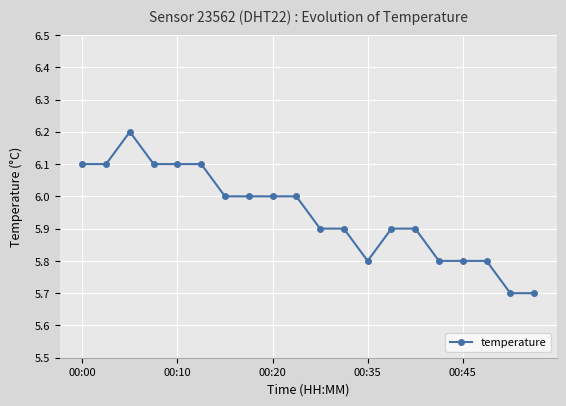

What is the minimum value shown in the chart?

5.7